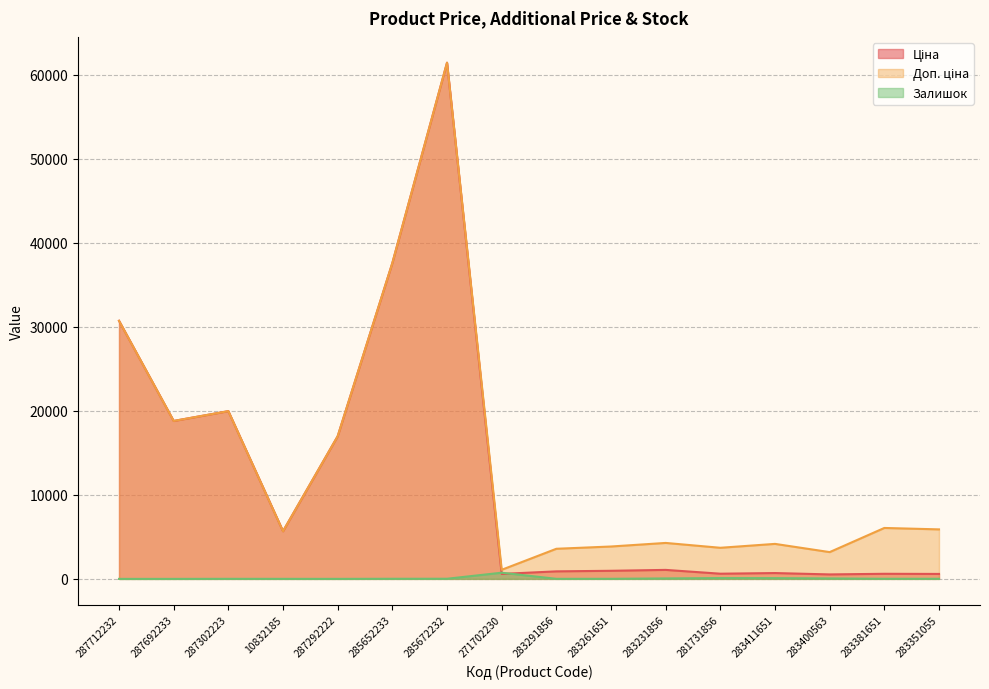

Which label corresponds to the largest value in the chart?

285672232